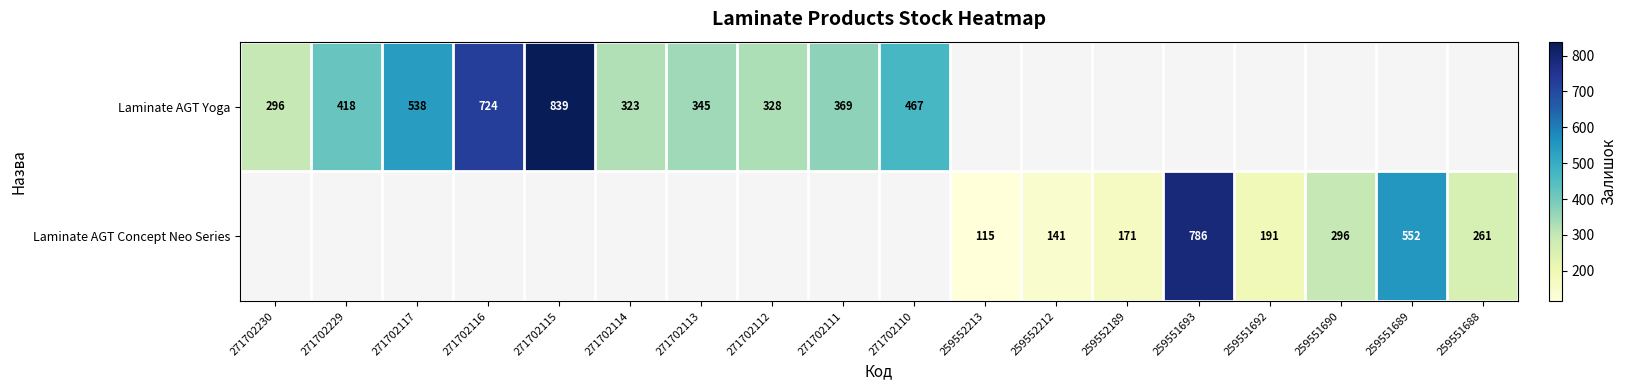

The value of Laminate AGT Yoga at 271702111 is 369. True or false?

True